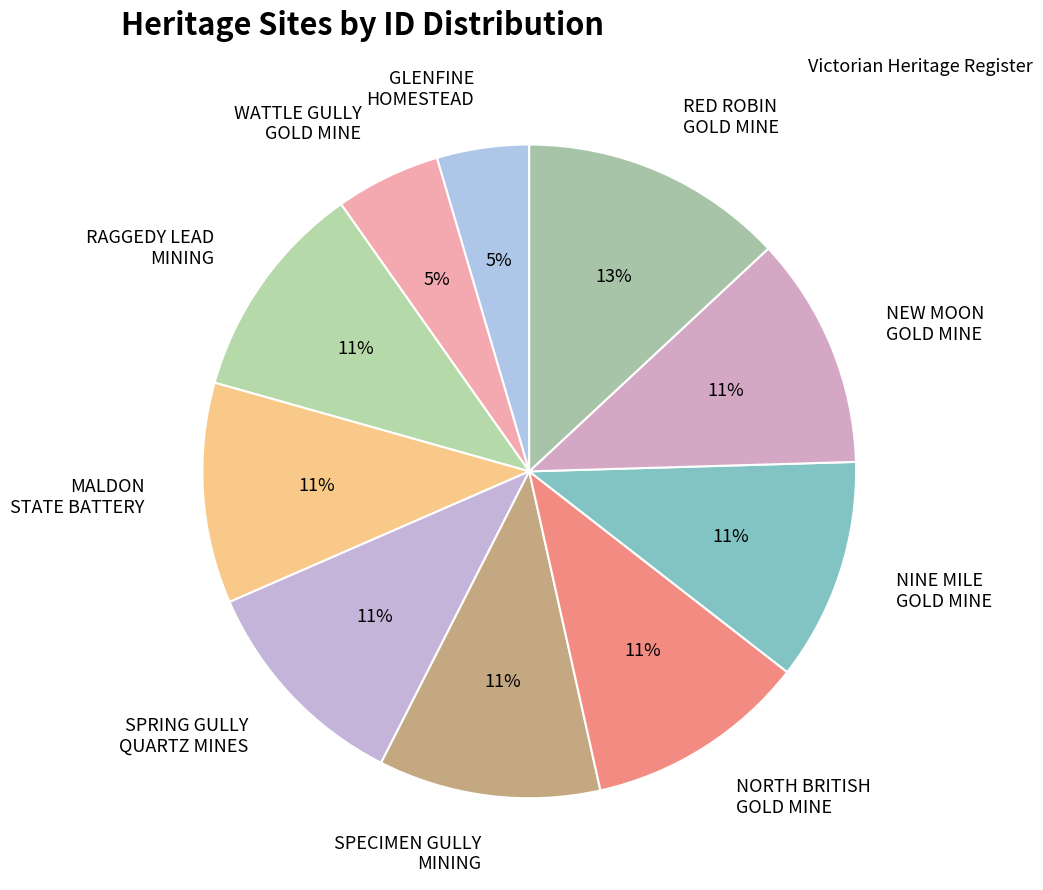

Does MALDON STATE BATTERY account for over 50% of the chart?

No